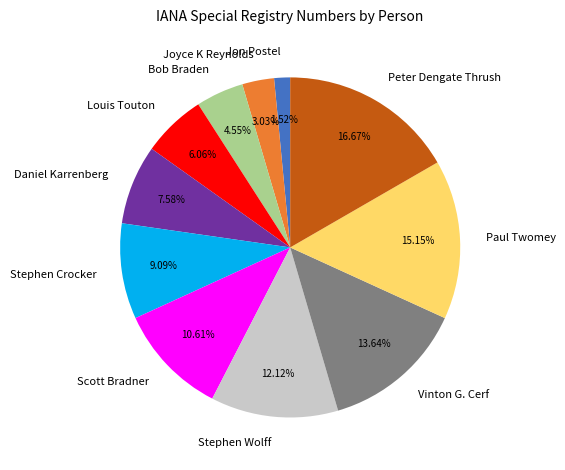

The Bob Braden slice represents 17% of the pie. True or false?

False